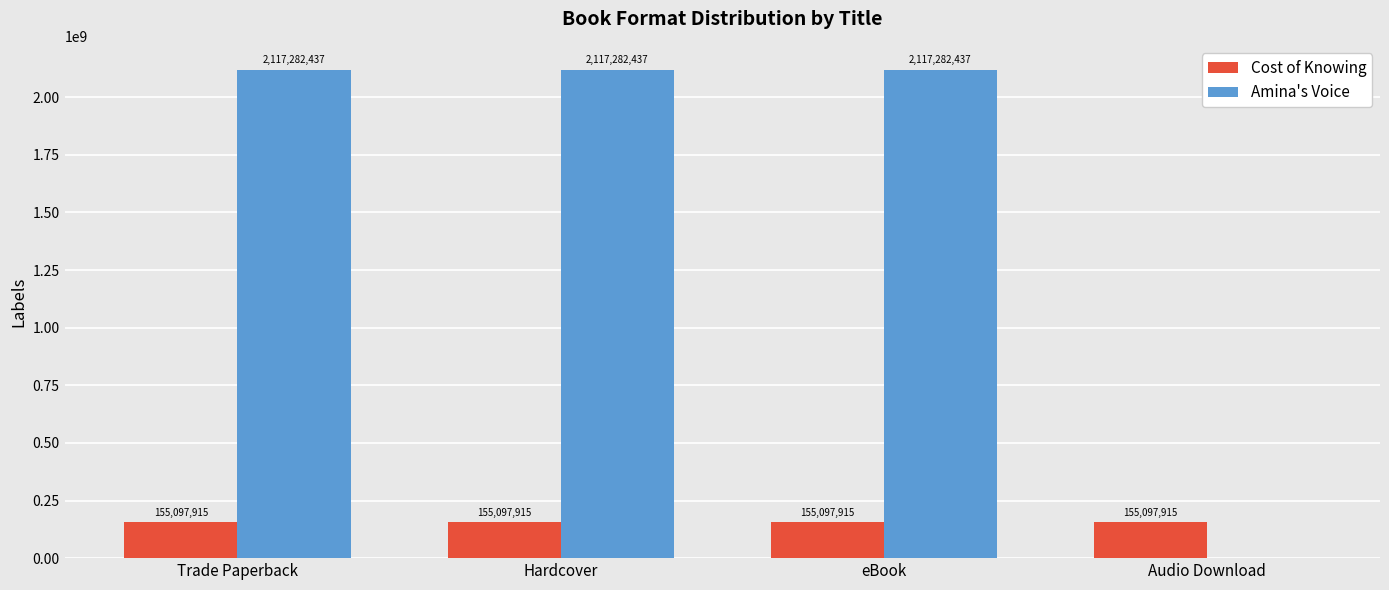

Are the bars horizontal?

No